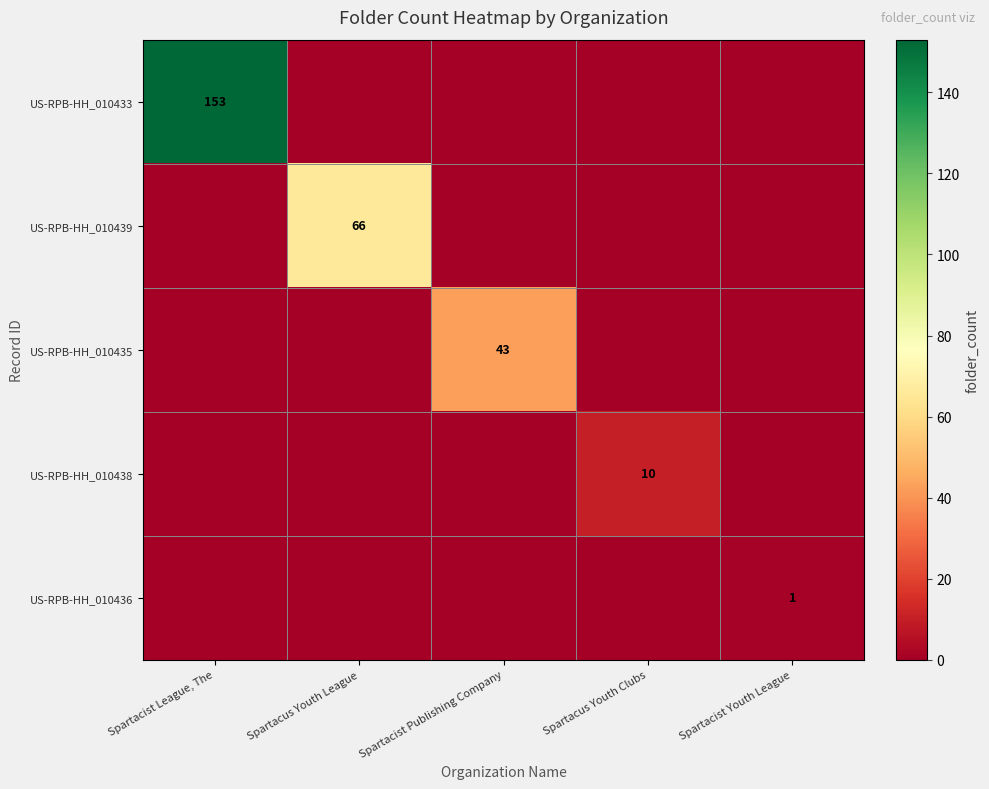

The value of US-RPB-HH_010436 at Spartacist Youth League is 1. True or false?

True